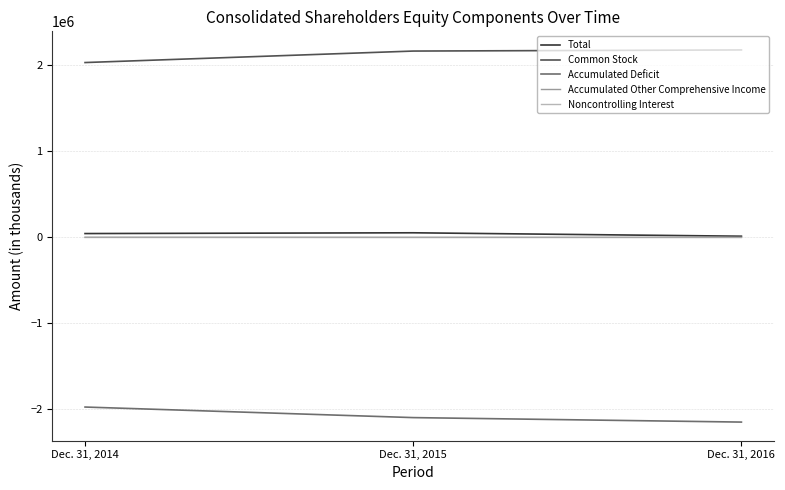

Is the value of Accumulated Other Comprehensive Income at Dec. 31, 2015 greater than the value of Accumulated Deficit at Dec. 31, 2016?

Yes